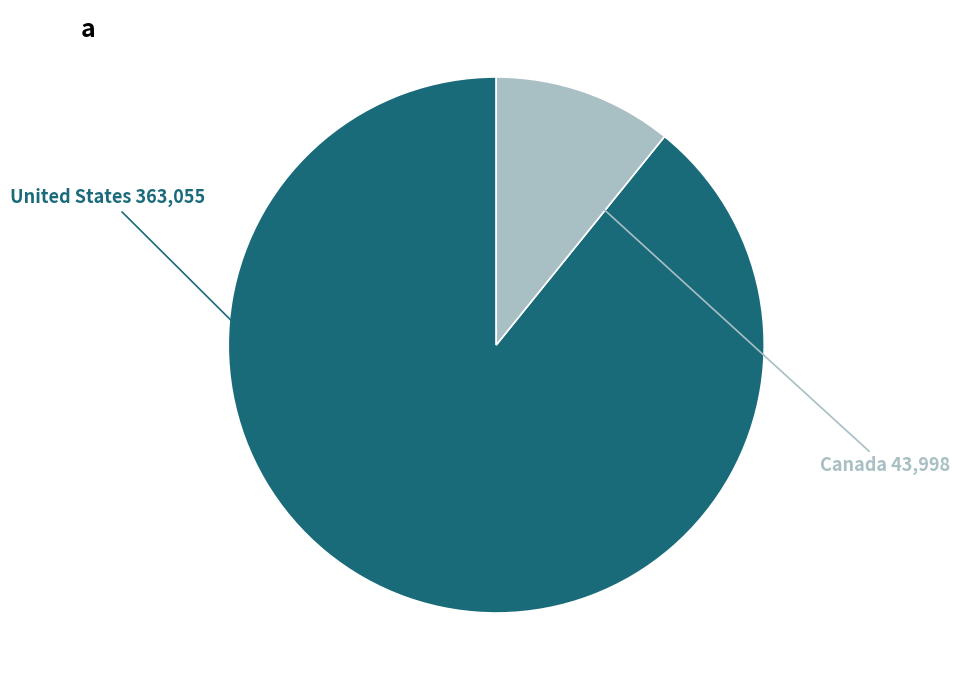

Does any single category account for the majority?

Yes